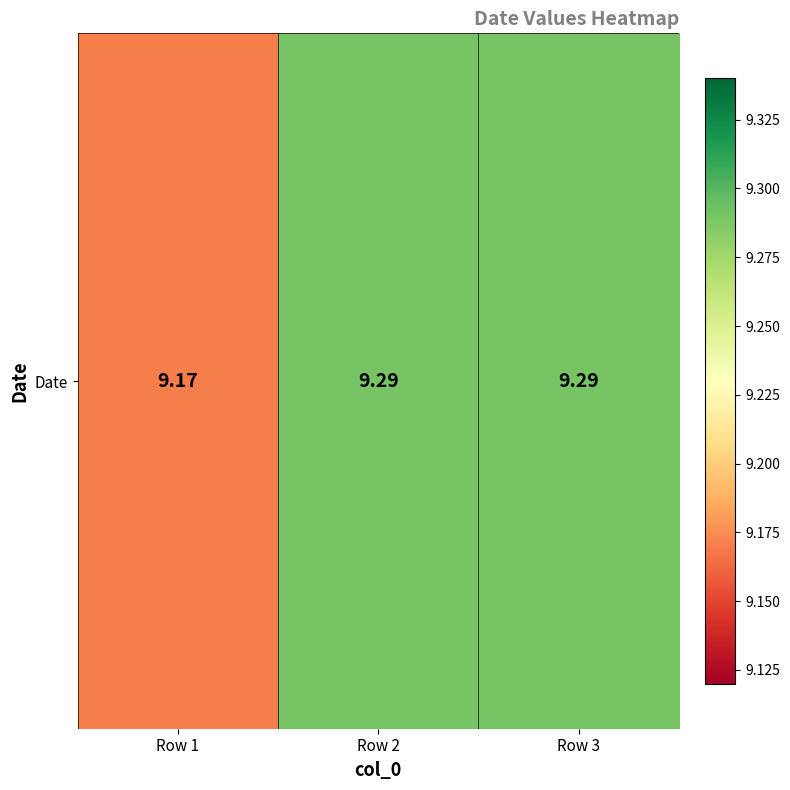

List the labels in order of value, largest first.

Row 2, Row 3, Row 1